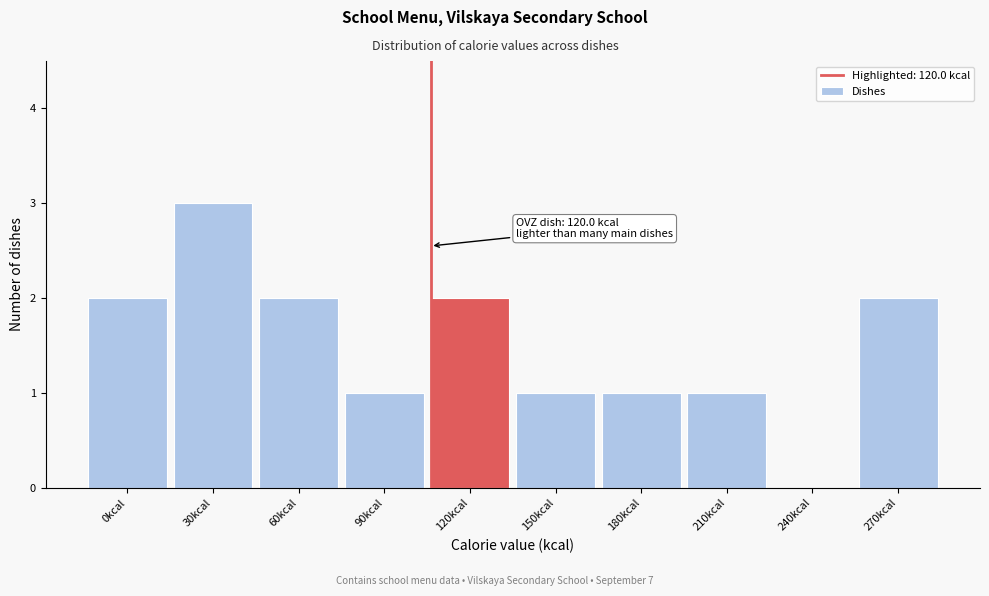

Reading left to right, list all the values displayed in this chart.

0kcal=2	30kcal=3	60kcal=2	90kcal=1	120kcal=2	150kcal=1	180kcal=1	210kcal=1	240kcal=0	270kcal=2